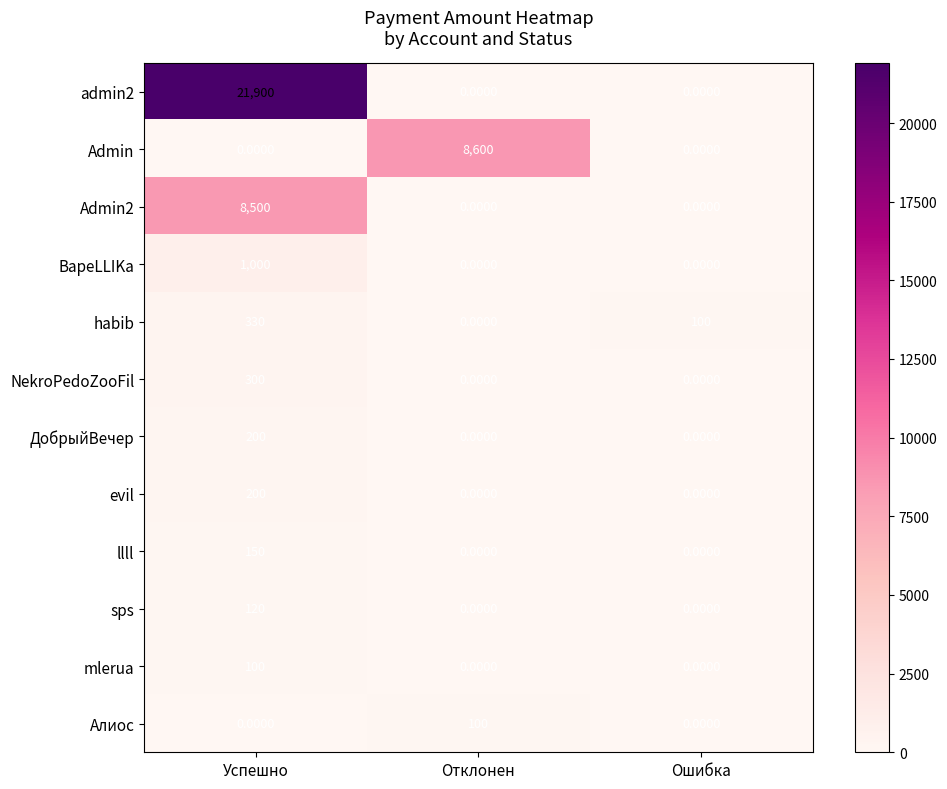

Which series has the largest total across all categories?

admin2